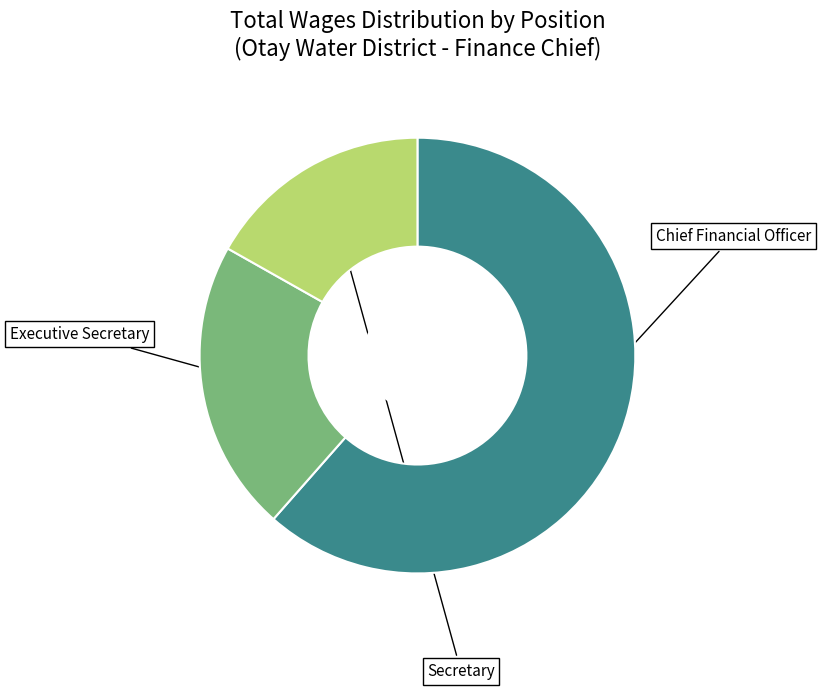

Does any single category account for the majority?

Yes